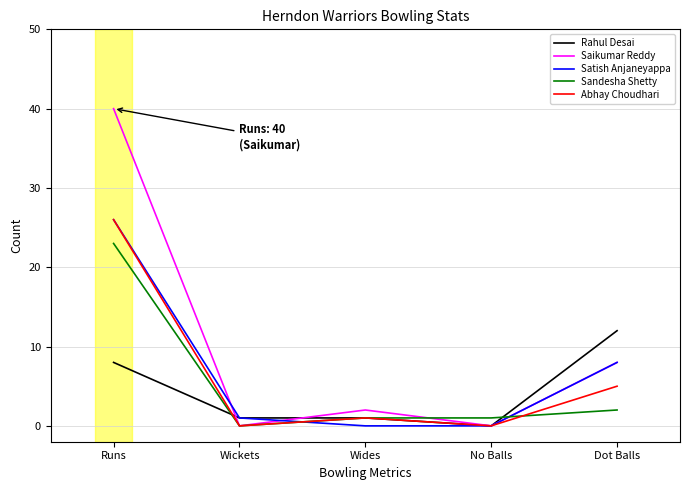

The Sandesha Shetty series shows 1 at Wides. True or false?

True